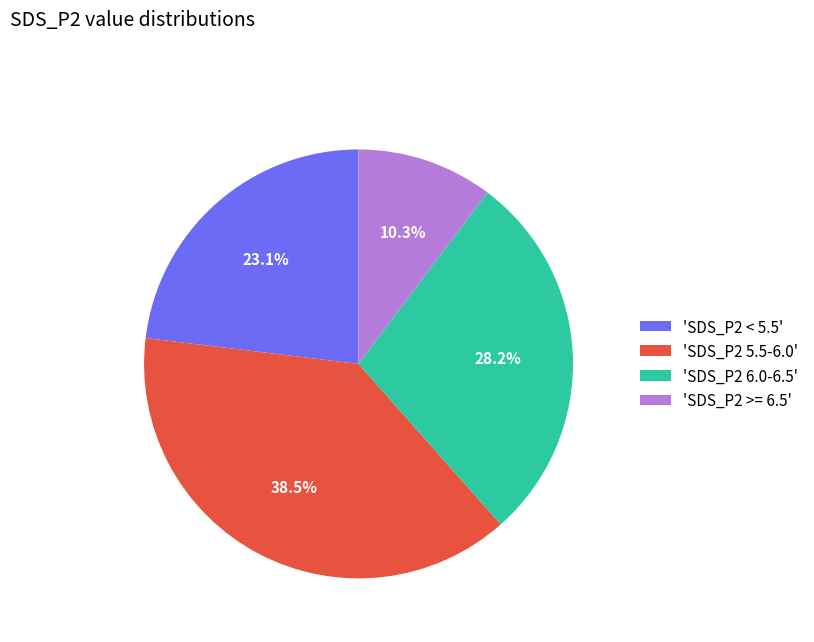

To the nearest percent, what is the average slice percentage?

25%